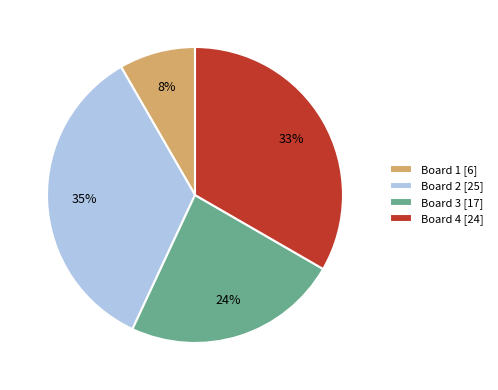

To the nearest percent, what is the combined percentage of Board 3 and Board 1?

32%